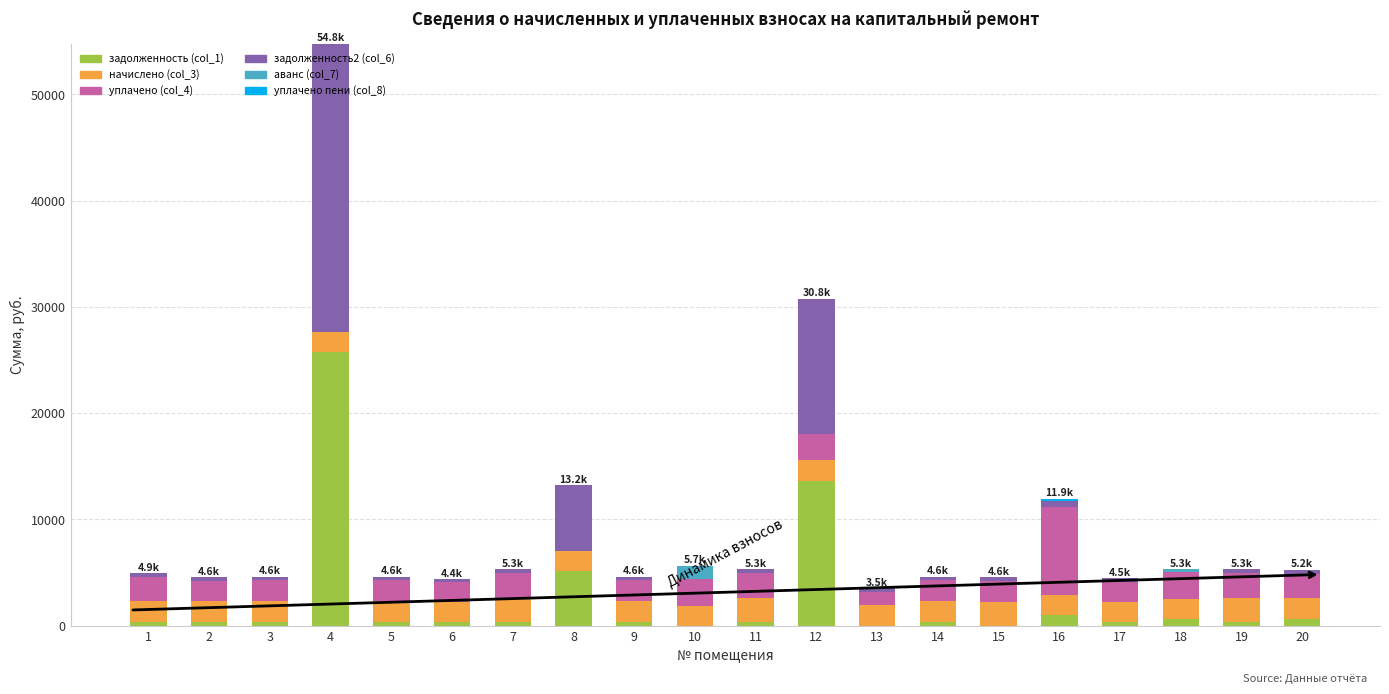

At which category is the sum across all series the highest?

4